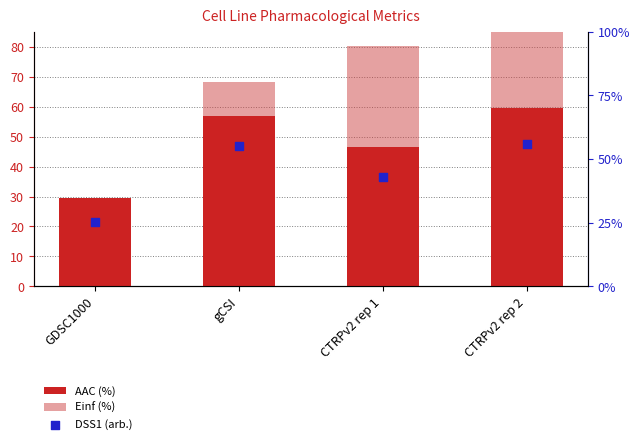

At how many categories does at least one series exceed 14?

4